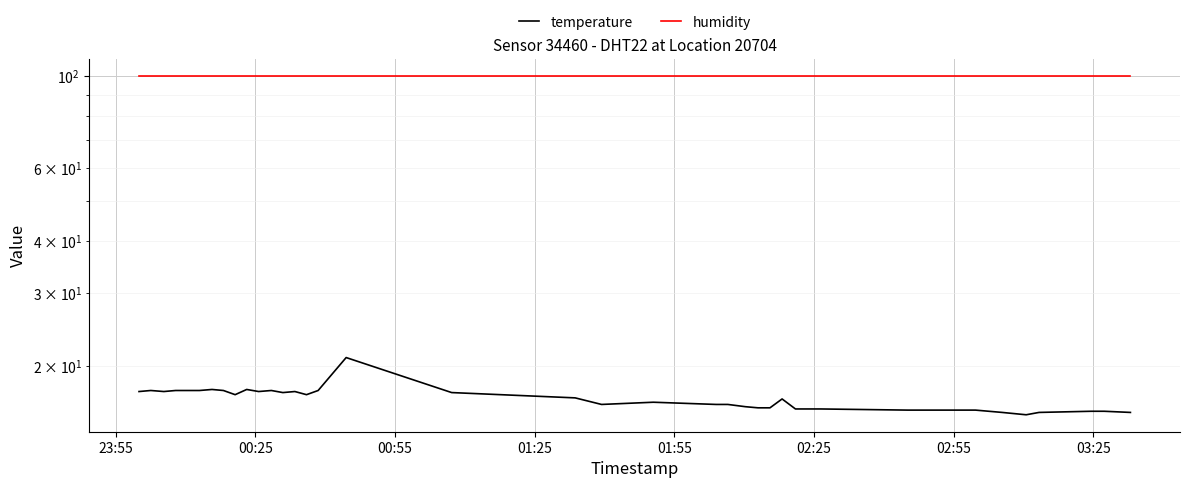

What is the sum of all temperature values?

666.6